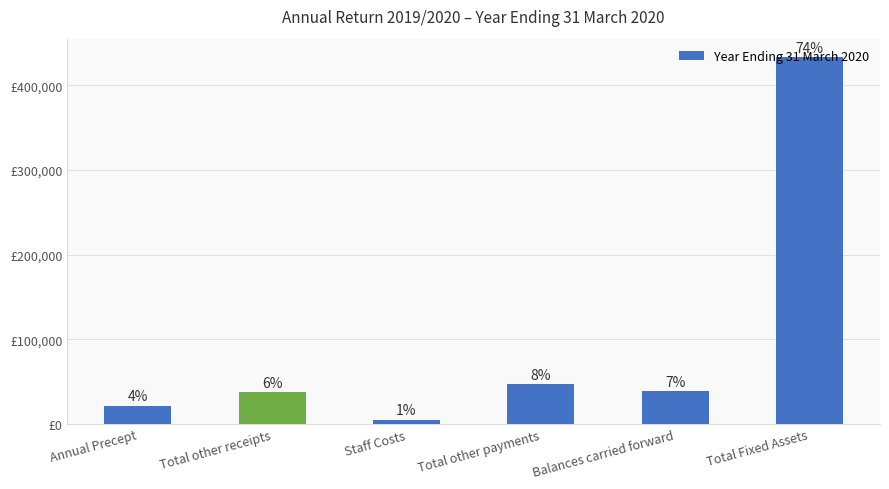

What is the label of the 2nd bar from the left?

Total other receipts